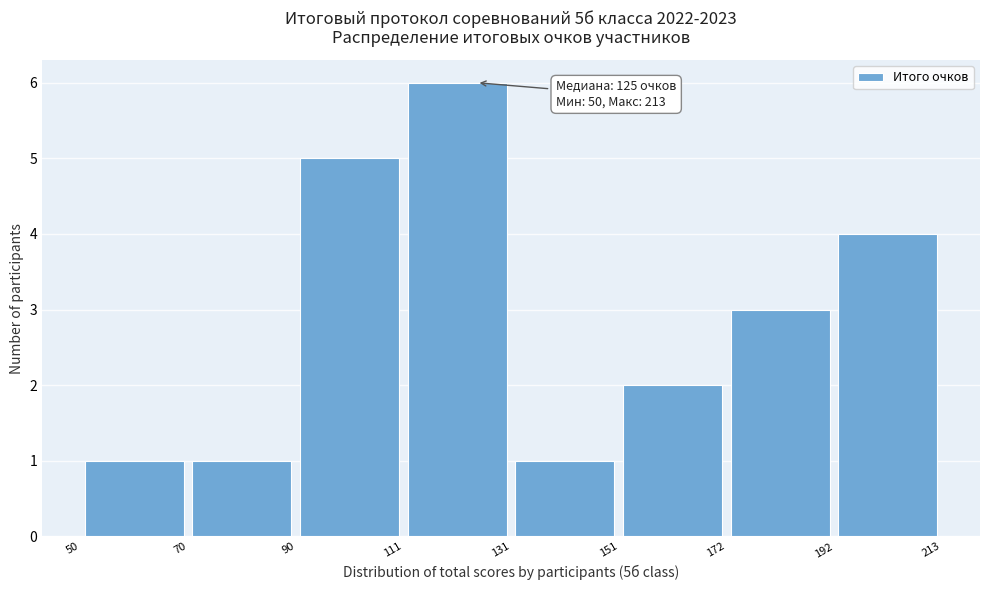

Over which range of the x-axis is the bar tallest?

111 to 131